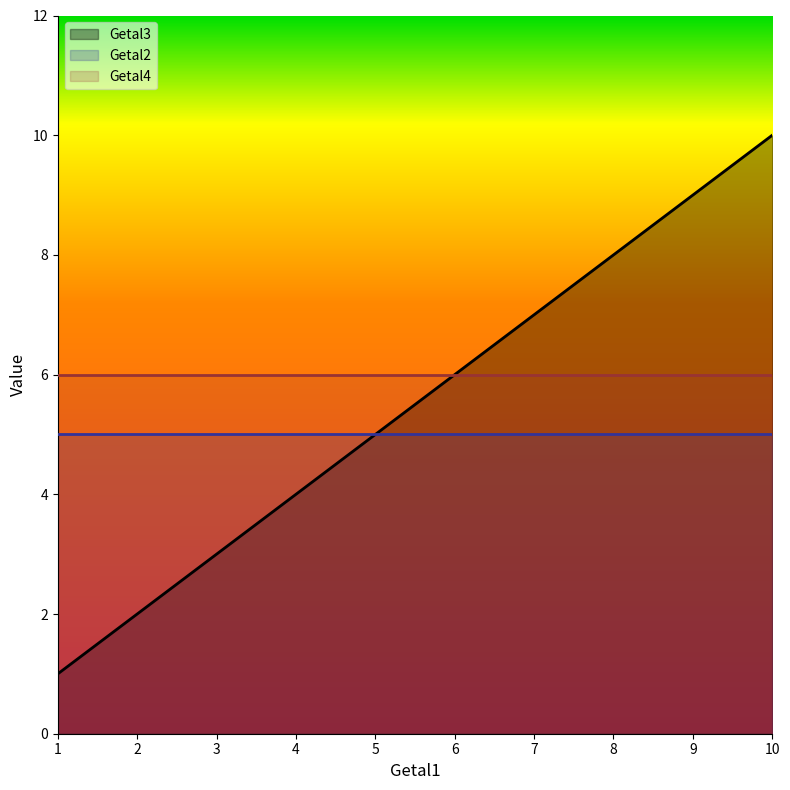

Between 6 and 2, which is larger?

6